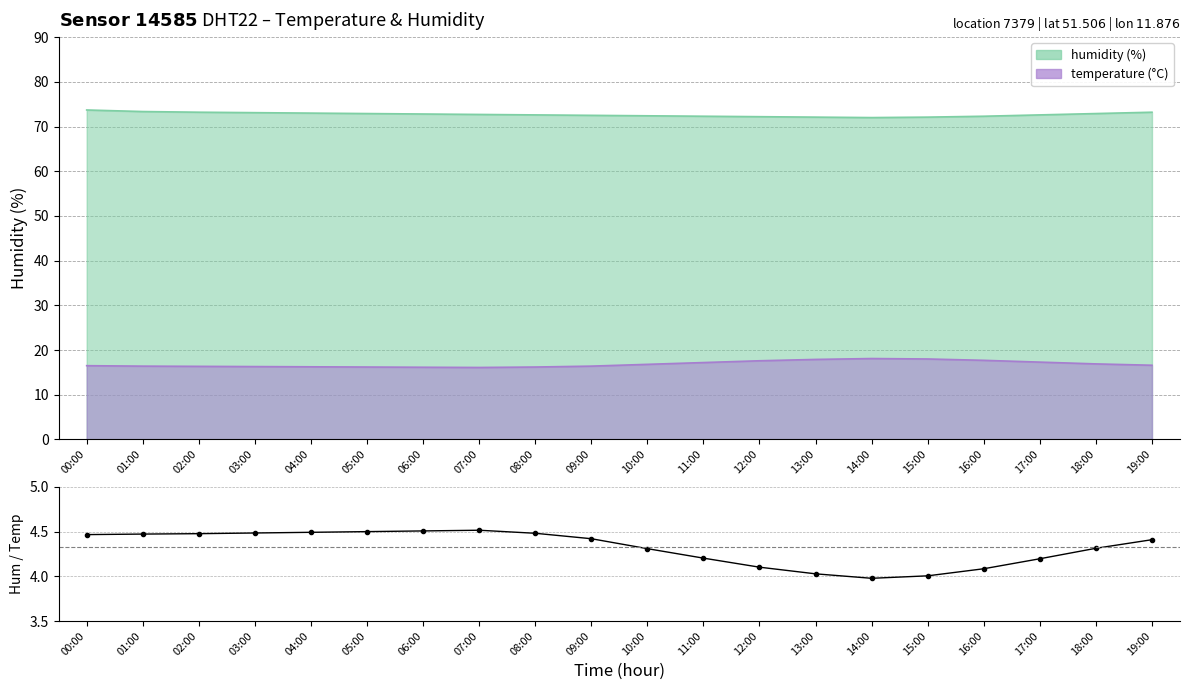

How many points are lower than both their immediate neighbors (excluding endpoints)?

1